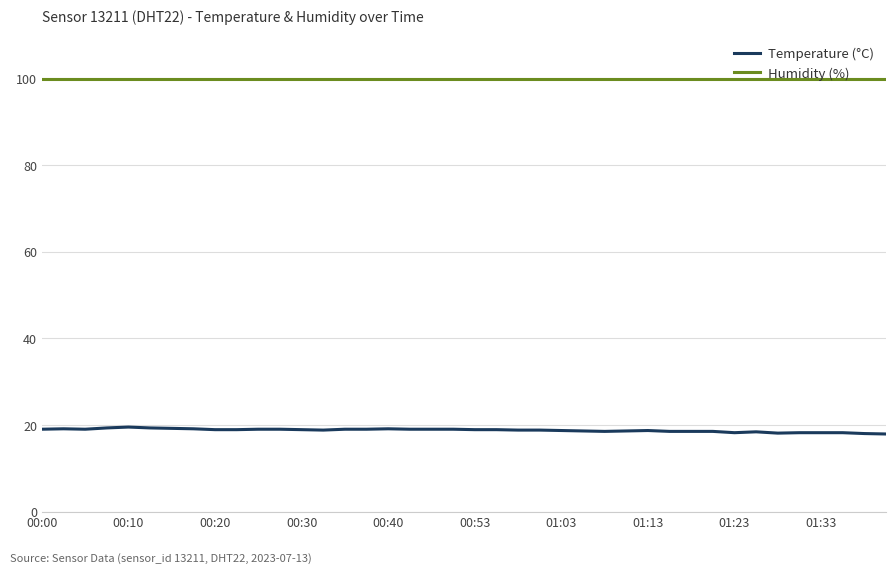

How many distinct data groups are displayed?

2